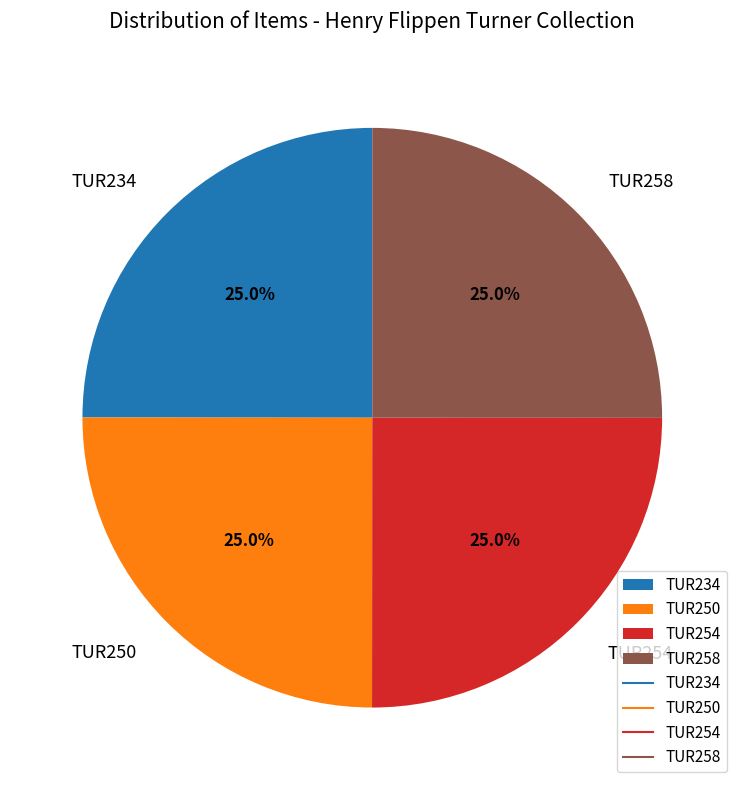

Approximately how many times larger is the value at TUR258 compared to TUR250?

1.0